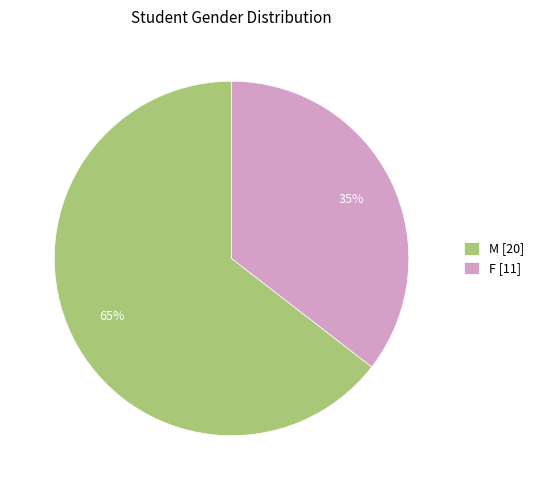

Rank the categories by value from lowest to highest.

F, M